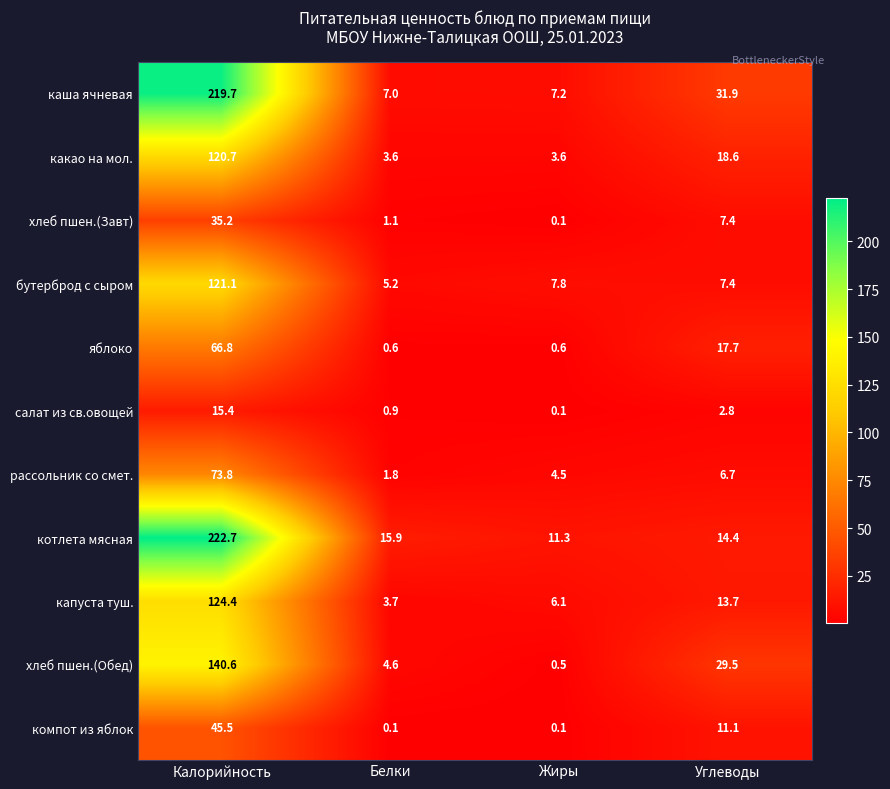

Which series changed the most between Калорийность and Белки?

каша ячневая